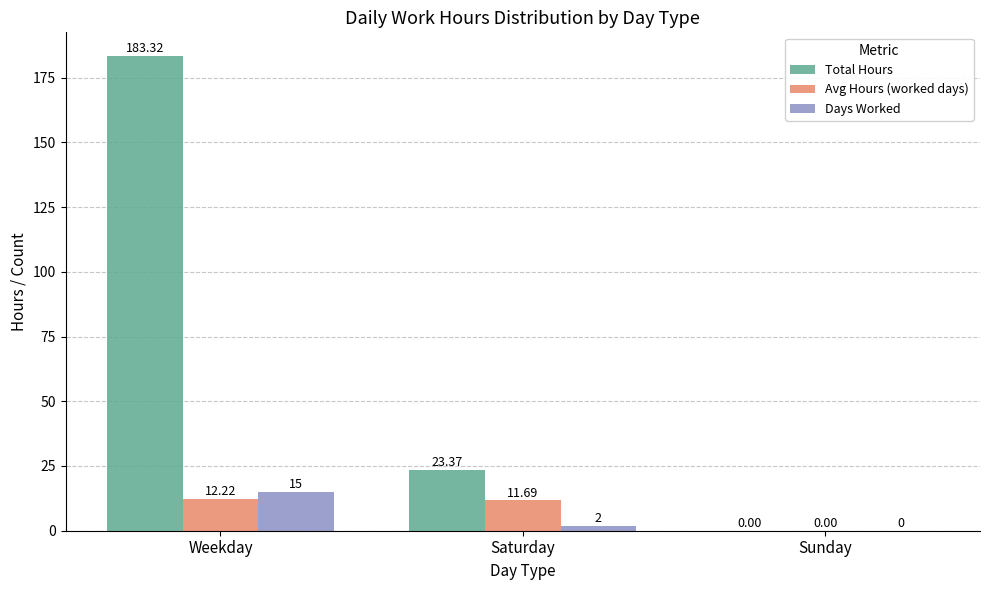

The Days Worked series shows 2.0 at Saturday. True or false?

True